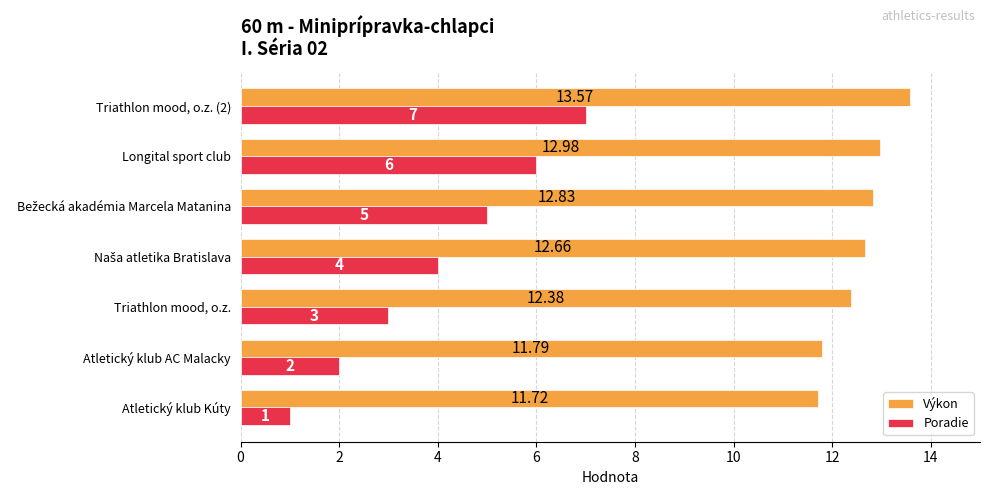

At how many categories does at least one series exceed 12?

5